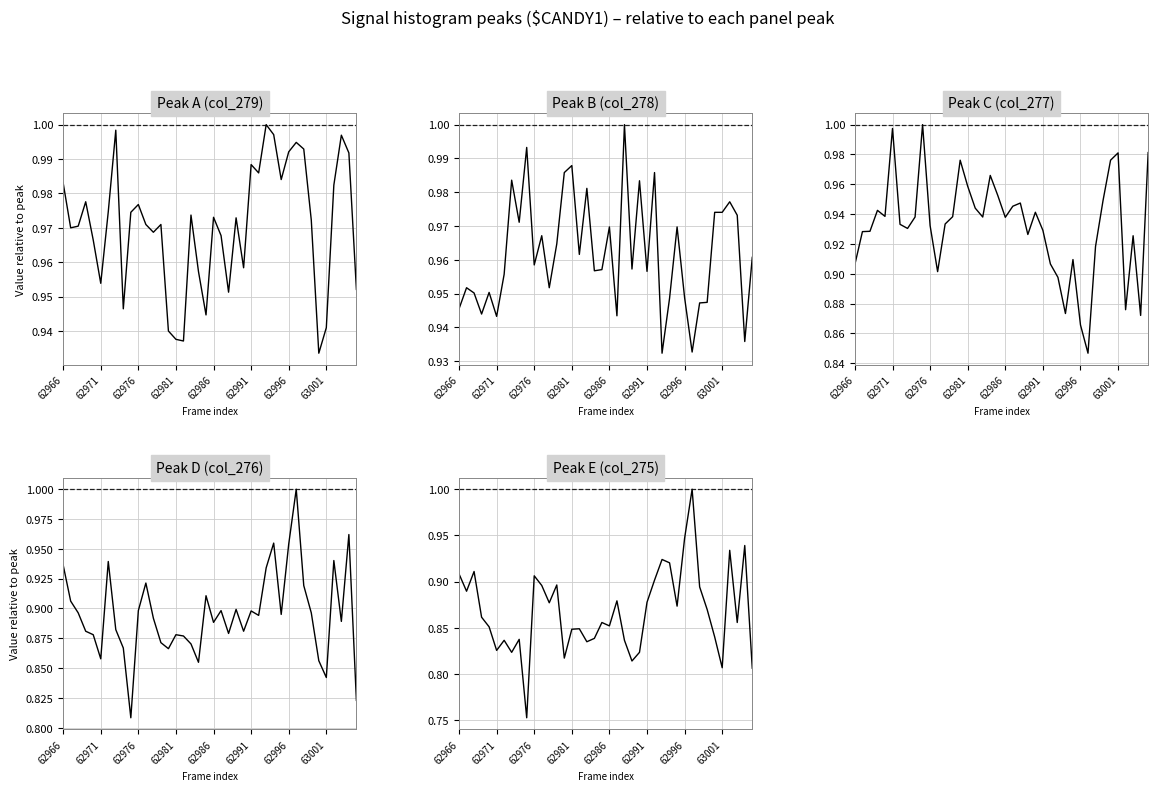

Does the chart display data point markers on the line(s)?

No